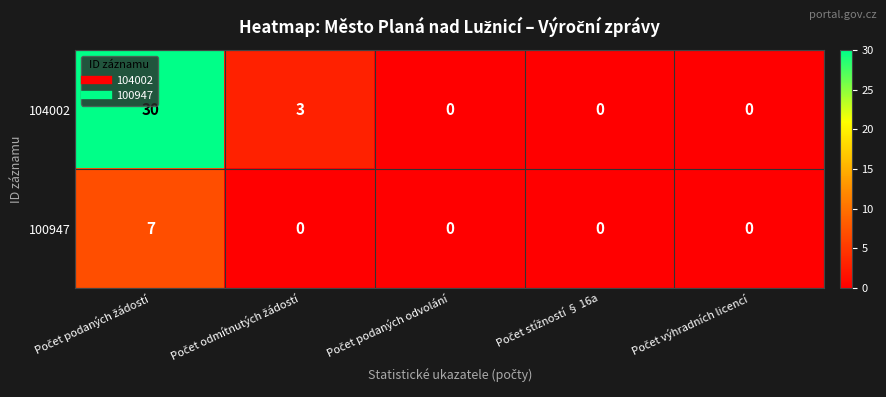

What is the difference between the maximum and minimum values in the 104002 series?

30